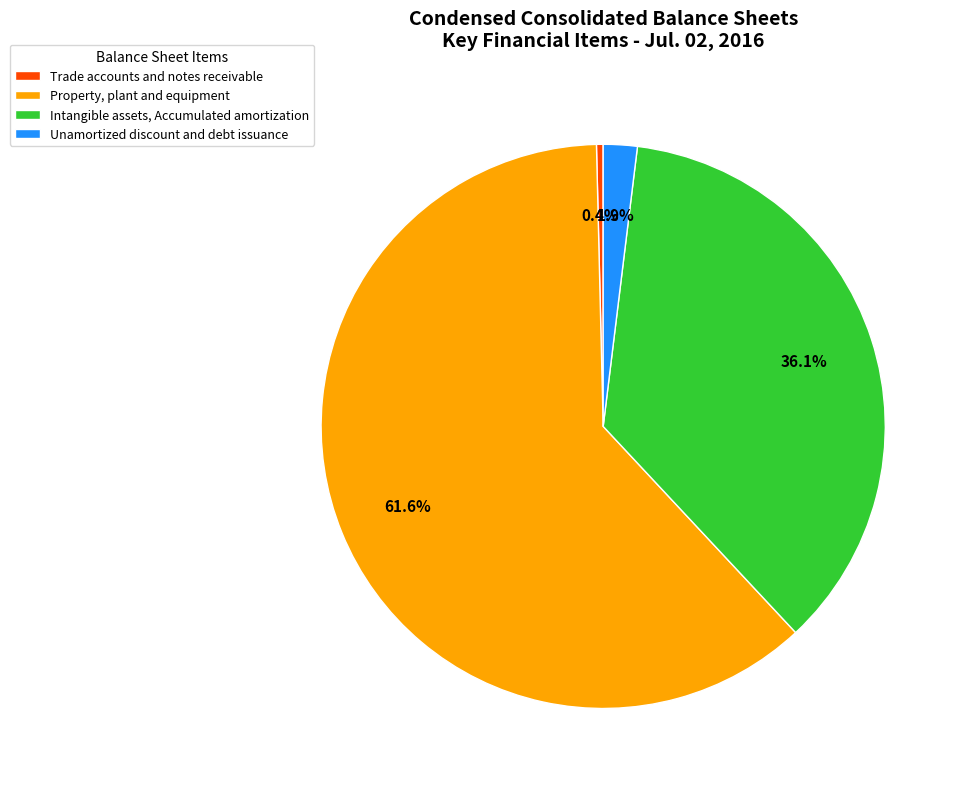

Count the number of slices in the pie.

4